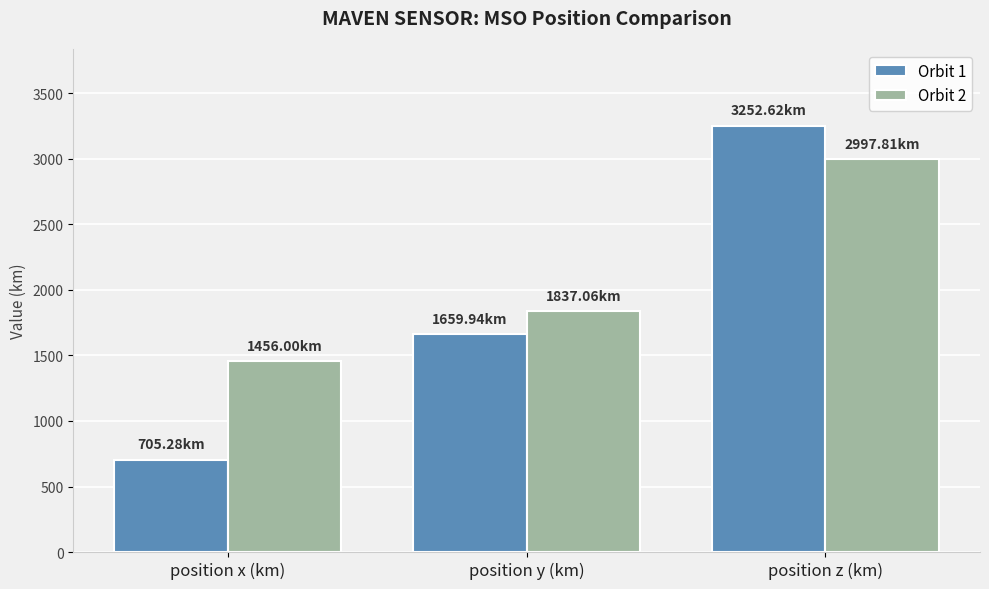

What is the sum of the Orbit 2 values at position z (km) and position y (km)?

4834.9